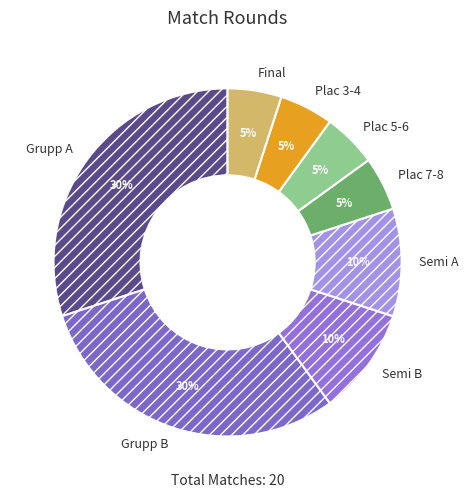

Is the sum of Grupp B and Plac 5-6 greater than half?

No